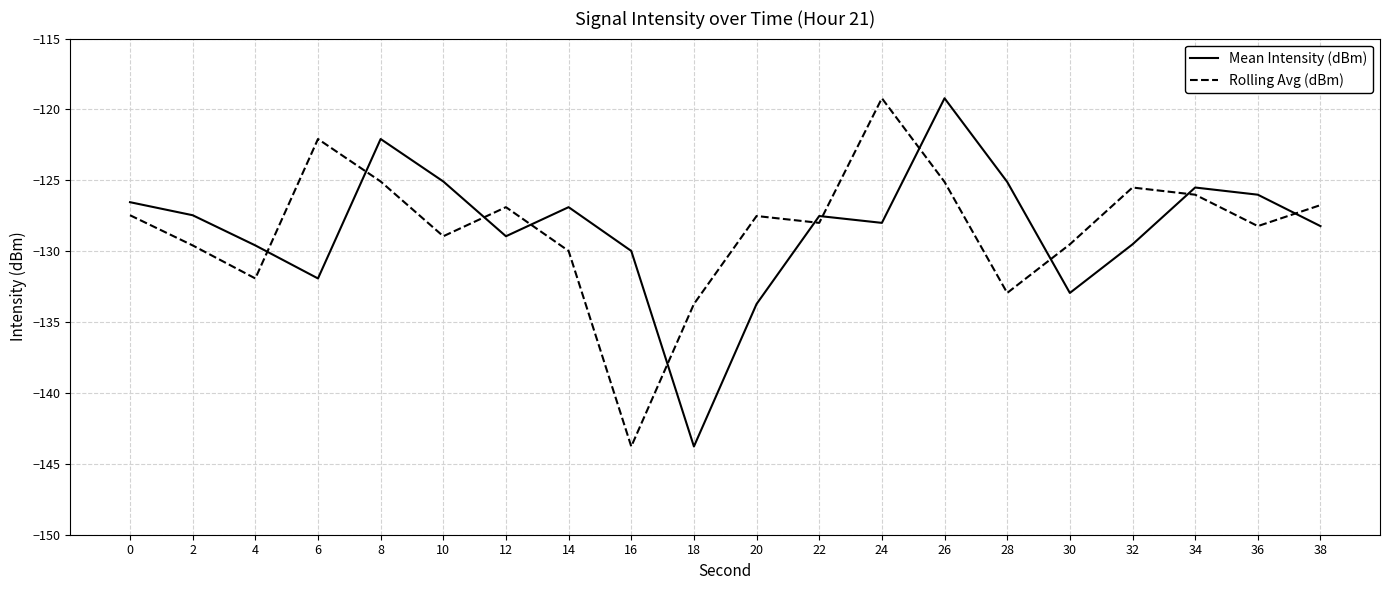

What is the difference between the maximum and second lowest values in the Rolling Avg (dBm) series?

14.5